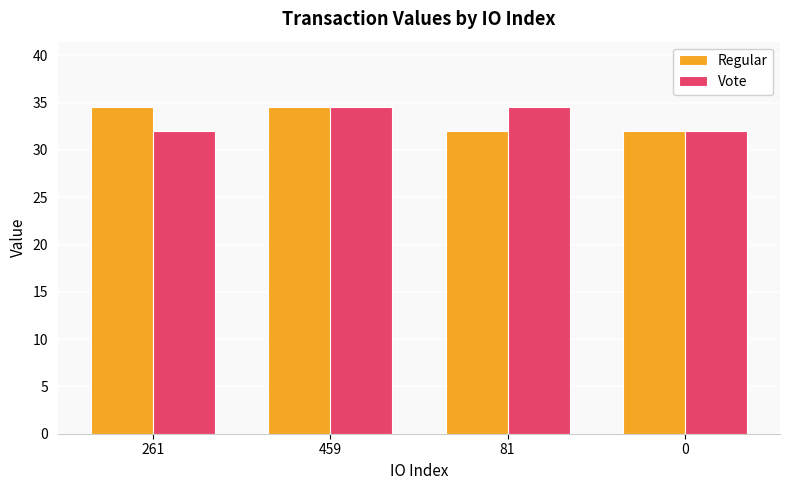

What is the difference between the maximum and second lowest values in the Regular series?

2.5